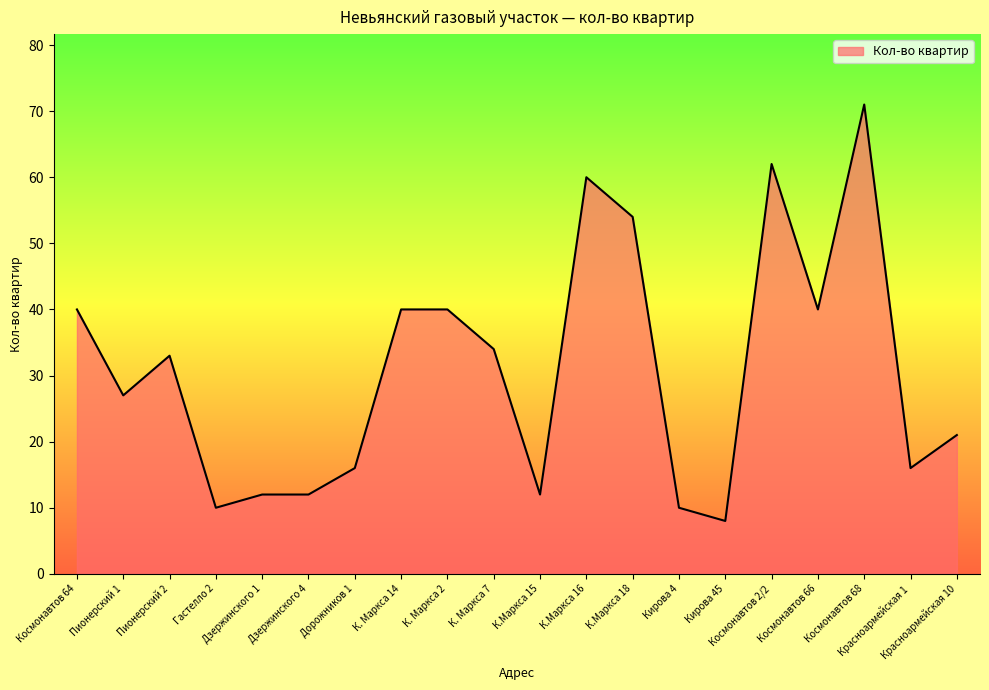

Which has a higher value, Космонавтов 66 or К.Маркса 15?

Космонавтов 66